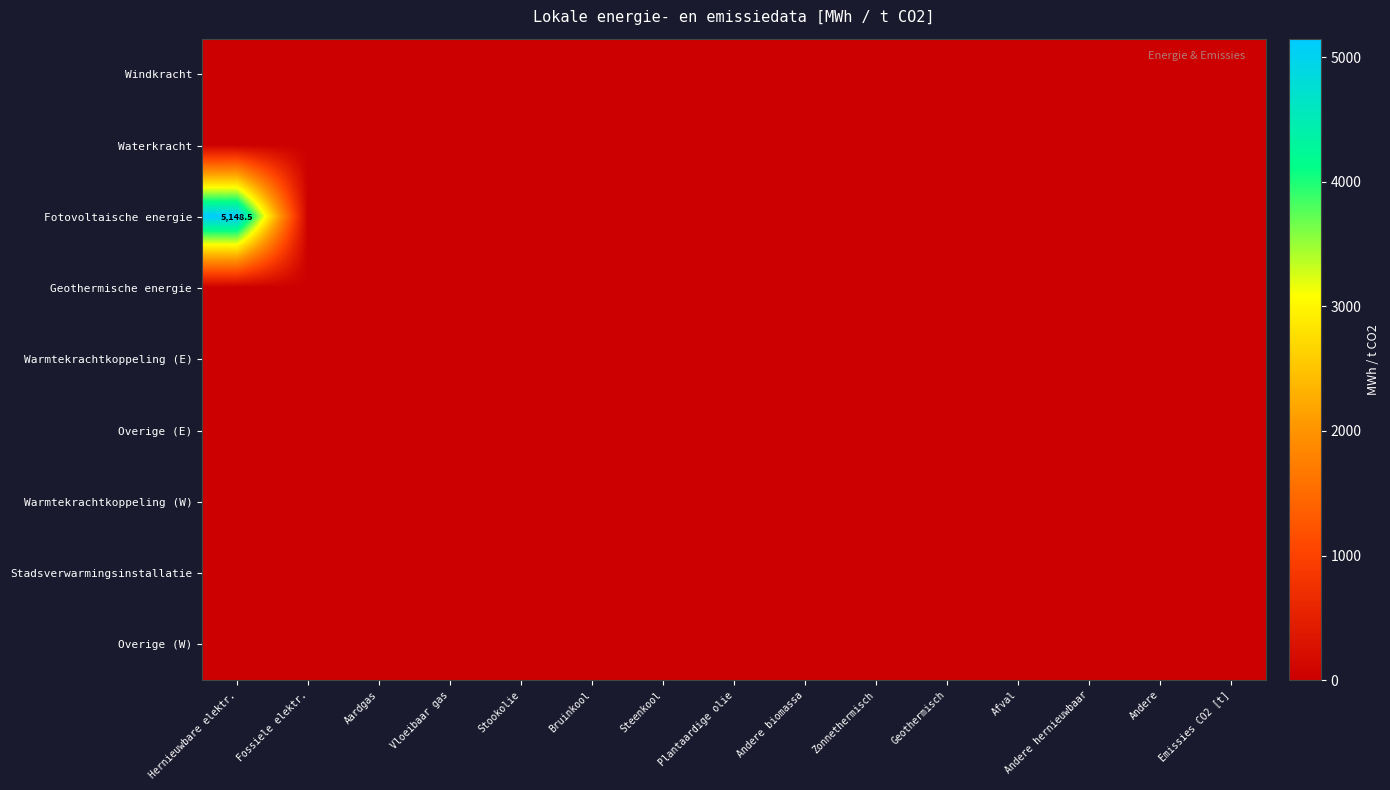

Rank the series at Andere hernieuwbaar from lowest to highest value.

Windkracht, Waterkracht, Fotovoltaische energie, Geothermische energie, Warmtekrachtkoppeling (E), Overige (E), Warmtekrachtkoppeling (W), Stadsverwarmingsinstallatie, Overige (W)